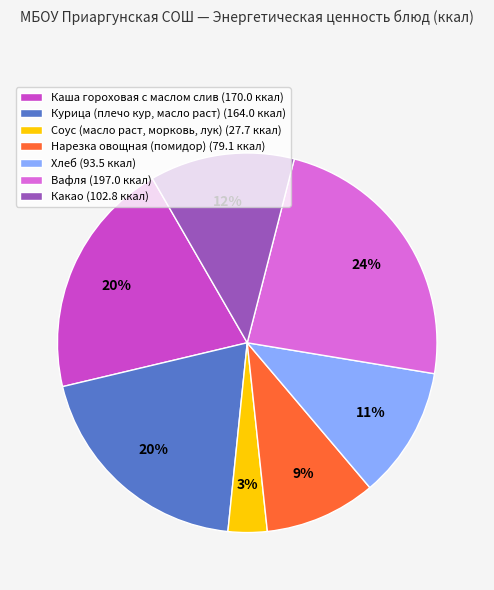

To the nearest percent, what is the average slice percentage?

14%